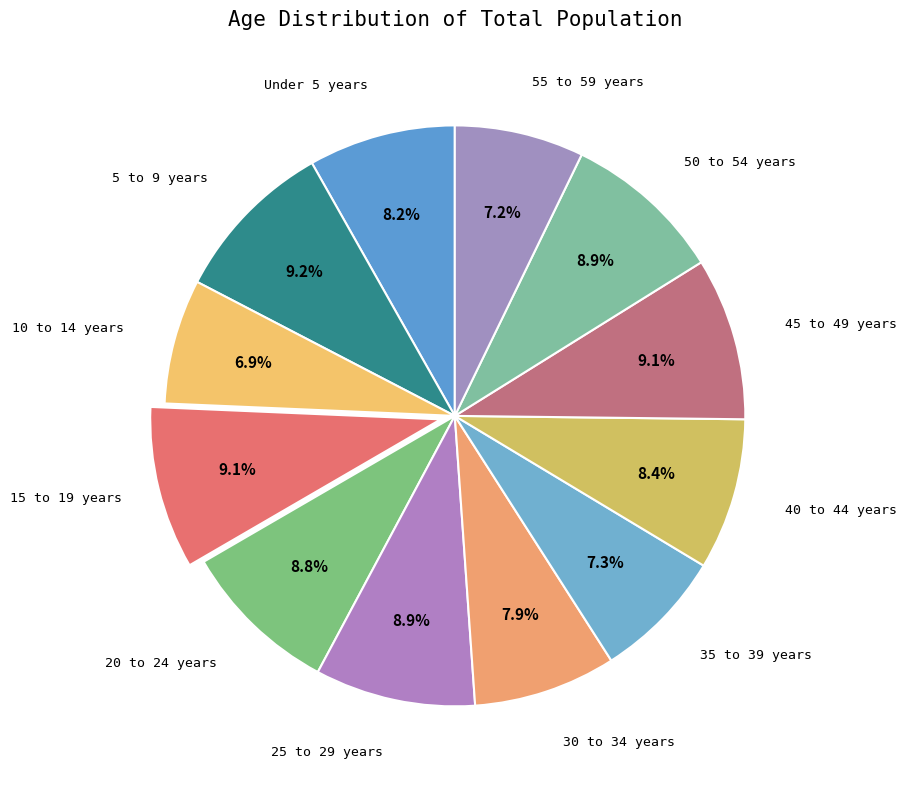

How many slices are in this pie chart?

12